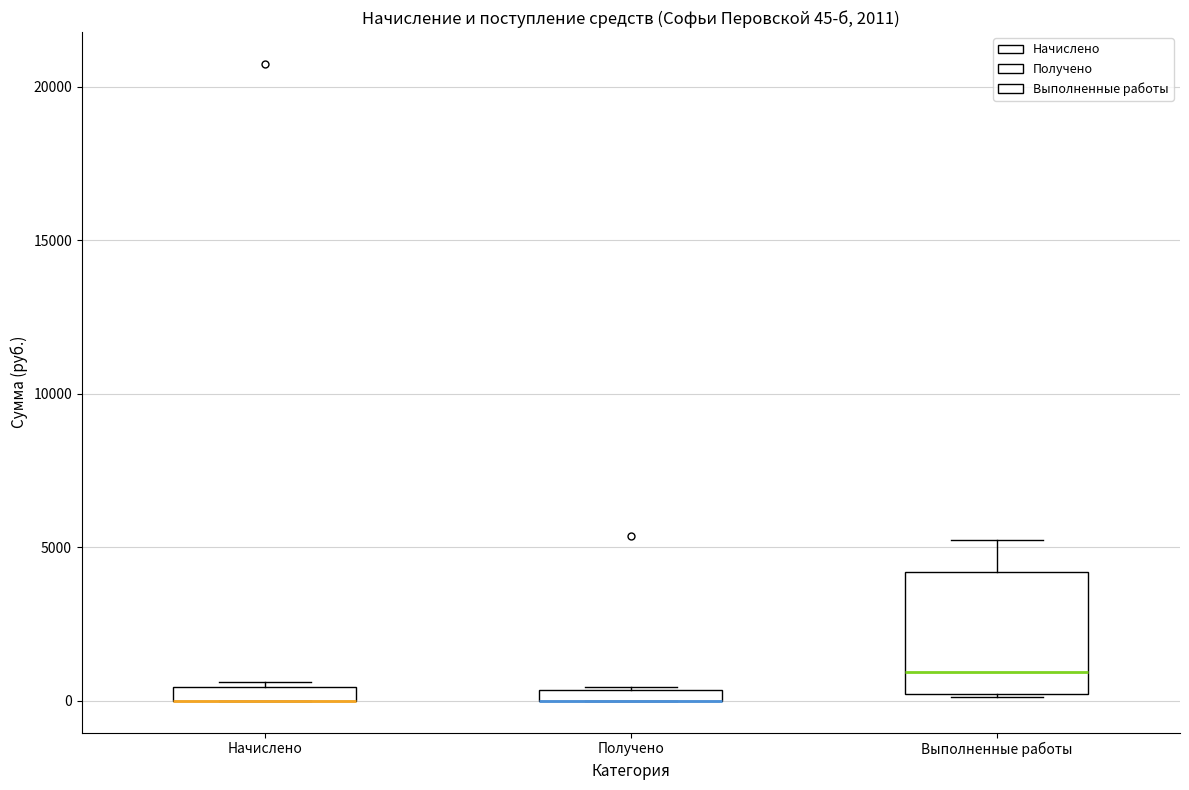

Which box is the tallest, from its lower edge to its upper edge?

Выполненные работы